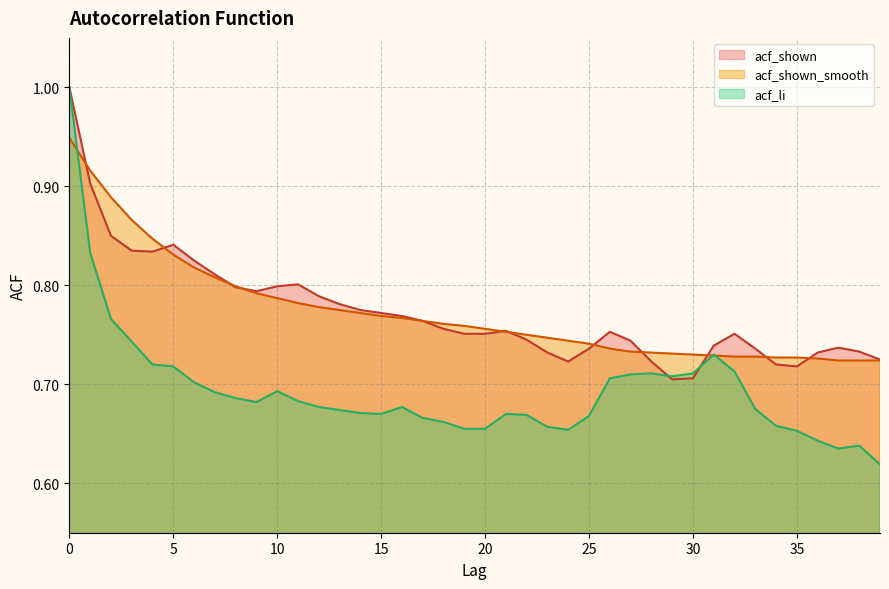

Reading left to right, what are all the values shown in this chart?

acf_shown_smooth: 0=0.9	1=0.9	2=0.9	3=0.9	4=0.8	5=0.8	6=0.8	7=0.8	8=0.8	9=0.8	10=0.8	11=0.8	12=0.8	13=0.8	14=0.8	15=0.8	16=0.8	17=0.8	18=0.8	19=0.8	20=0.8	21=0.8	22=0.8	23=0.7	24=0.7	25=0.7	26=0.7	27=0.7	28=0.7	29=0.7	30=0.7	31=0.7	32=0.7	33=0.7	34=0.7	35=0.7	36=0.7	37=0.7	38=0.7	39=0.7
acf_li: 0=1.0	1=0.8	2=0.8	3=0.7	4=0.7	5=0.7	6=0.7	7=0.7	8=0.7	9=0.7	10=0.7	11=0.7	12=0.7	13=0.7	14=0.7	15=0.7	16=0.7	17=0.7	18=0.7	19=0.7	20=0.7	21=0.7	22=0.7	23=0.7	24=0.7	25=0.7	26=0.7	27=0.7	28=0.7	29=0.7	30=0.7	31=0.7	32=0.7	33=0.7	34=0.7	35=0.7	36=0.6	37=0.6	38=0.6	39=0.6
acf_shown: 0=1.0	1=0.9	2=0.8	3=0.8	4=0.8	5=0.8	6=0.8	7=0.8	8=0.8	9=0.8	10=0.8	11=0.8	12=0.8	13=0.8	14=0.8	15=0.8	16=0.8	17=0.8	18=0.8	19=0.8	20=0.8	21=0.8	22=0.7	23=0.7	24=0.7	25=0.7	26=0.8	27=0.7	28=0.7	29=0.7	30=0.7	31=0.7	32=0.8	33=0.7	34=0.7	35=0.7	36=0.7	37=0.7	38=0.7	39=0.7